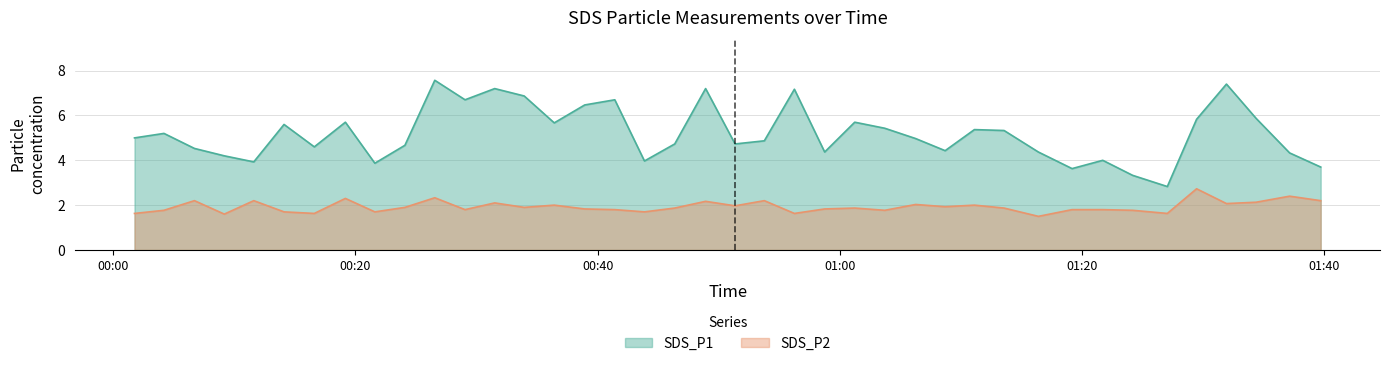

True or false: SDS_P2 has a value of 2.9 at 2022/10/25 01:08:42.

False